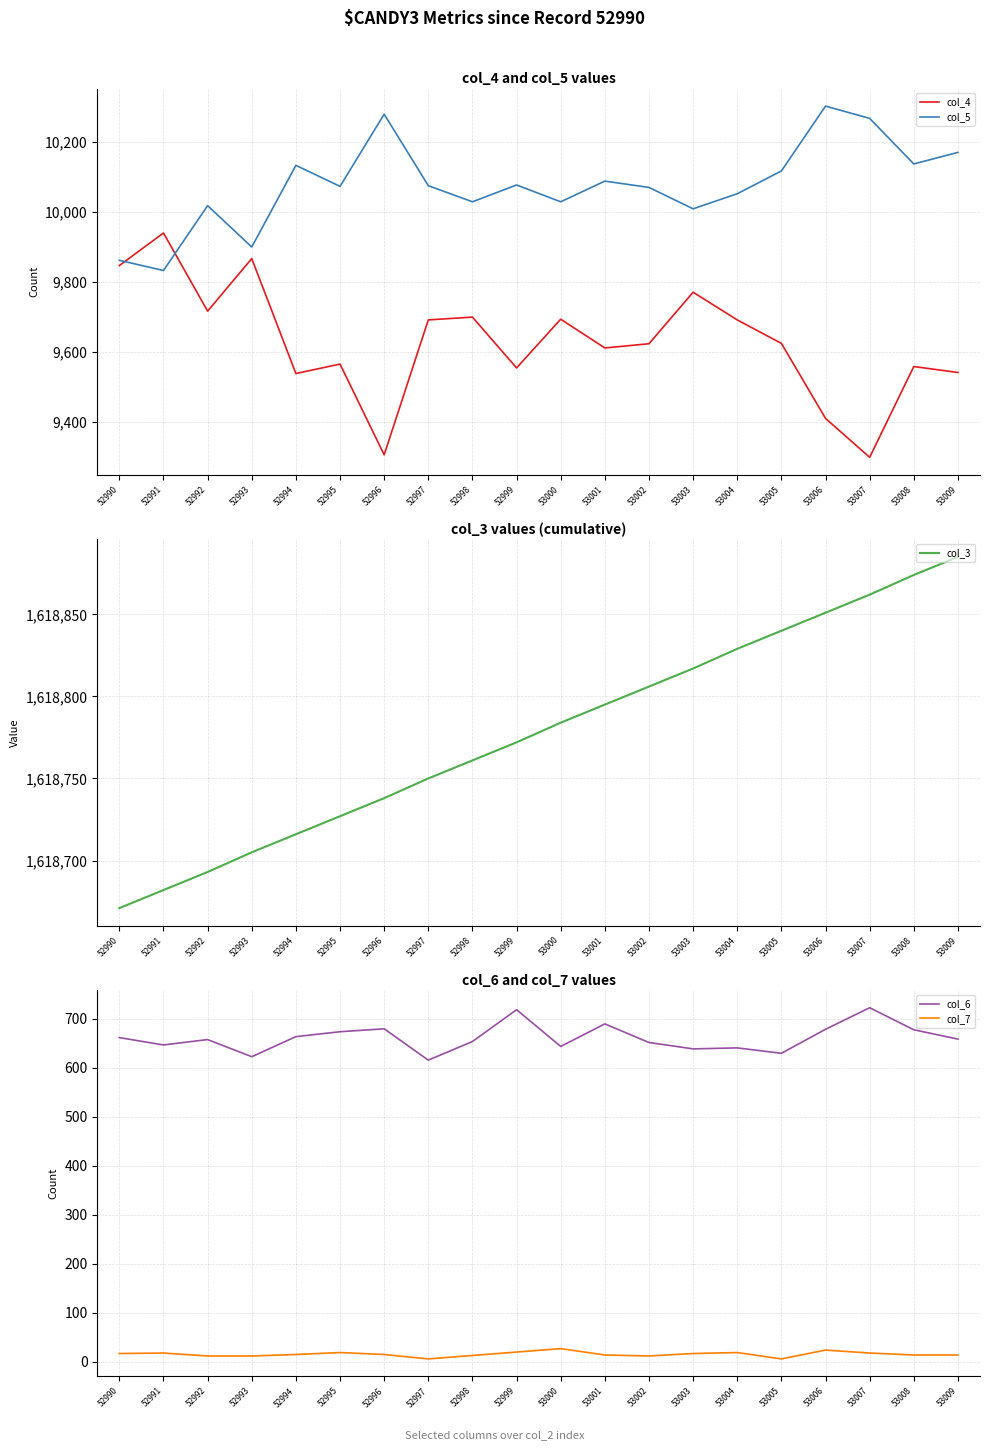

Reading right to left, transcribe all the data shown in this chart.

col_4: 9542	9559	9300	9411	9625	9692	9771	9624	9612	9694	9555	9700	9692	9307	9566	9539	9867	9717	9940	9847
col_5: 10170	10137	10267	10302	10117	10052	10009	10070	10088	10029	10077	10029	10075	10279	10073	10133	9900	10018	9833	9862
col_3: 1618885	1618874	1618862	1618851	1618840	1618829	1618817	1618806	1618795	1618784	1618772	1618761	1618750	1618738	1618727	1618716	1618705	1618693	1618682	1618671
col_6: 659	678	723	679	630	641	639	652	690	644	719	654	616	680	674	664	623	658	647	662
col_7: 14	14	18	24	6	19	17	12	14	27	20	13	6	15	19	15	12	12	18	17